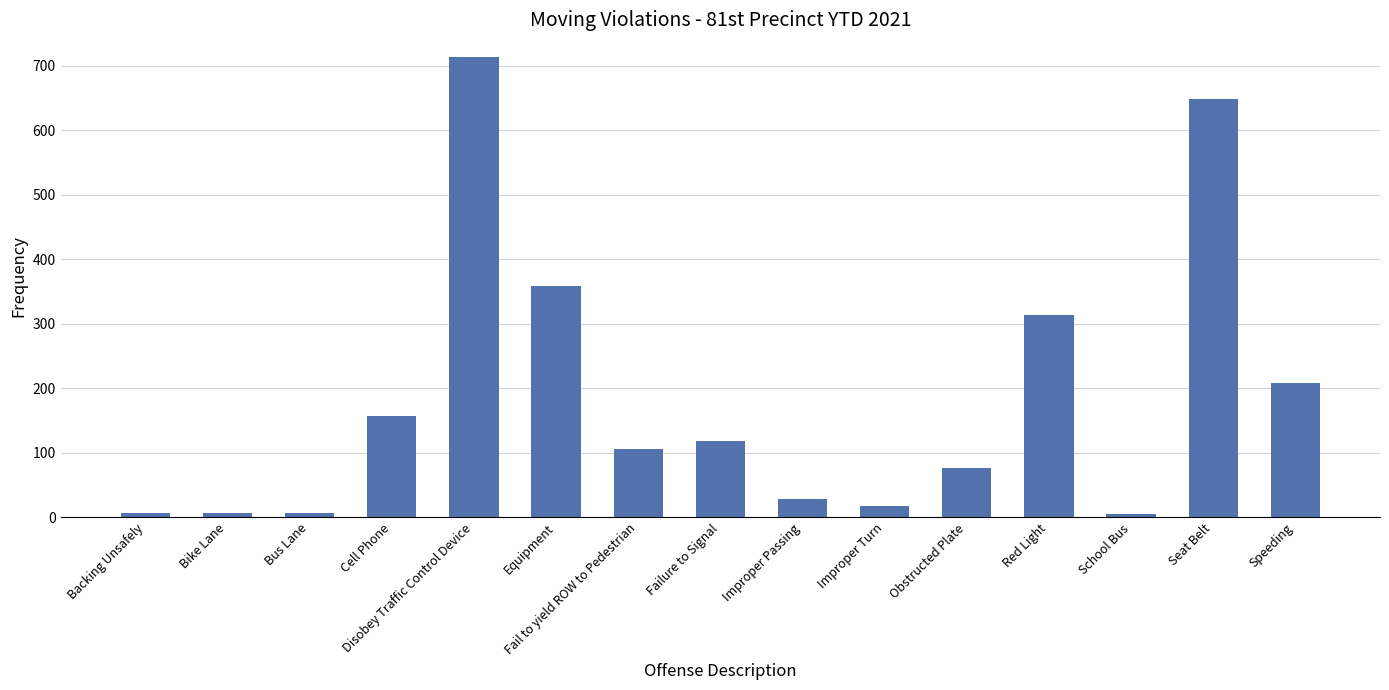

The value at Seat Belt is 648. True or false?

True